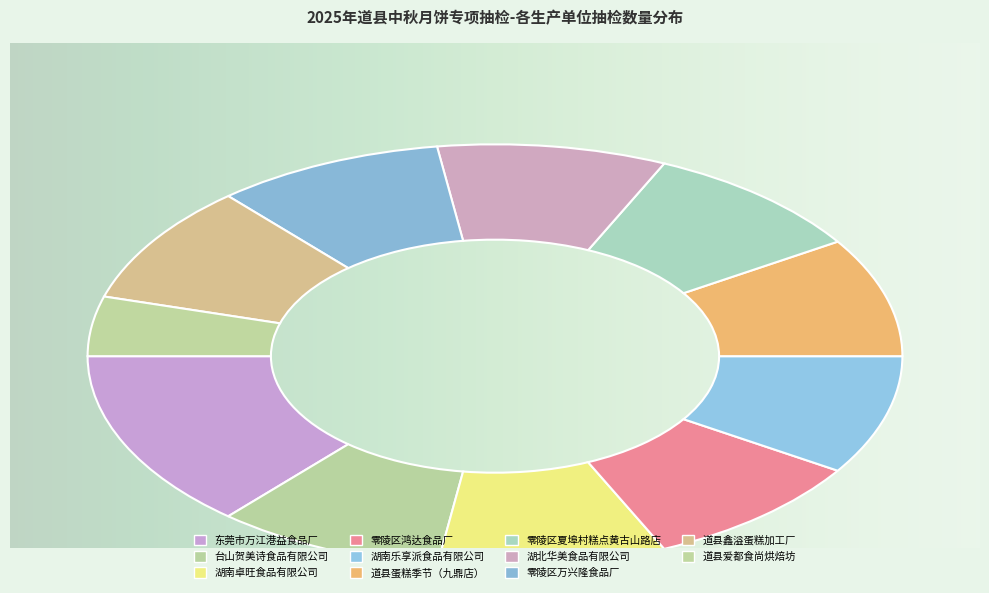

To the nearest percent, what portion does 东莞市万江港益食品厂 represent?

14%